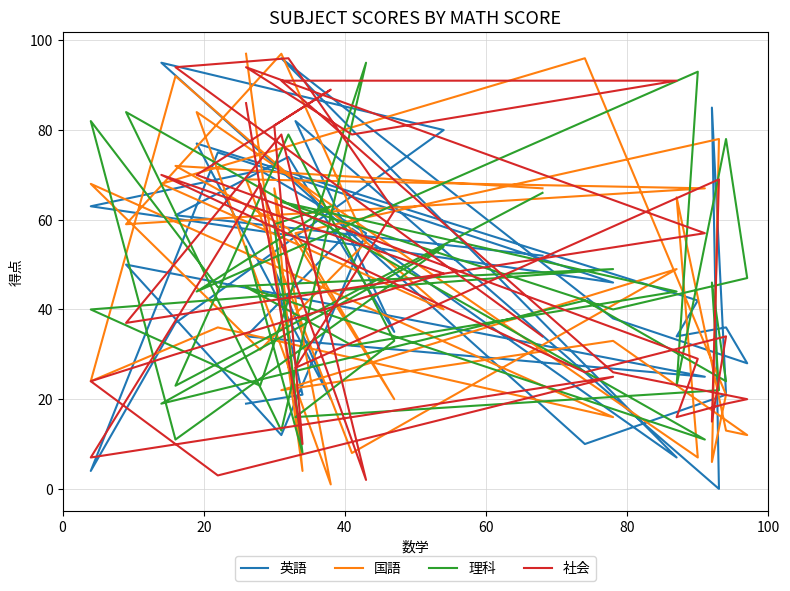

Is it true that 英語 equals 49 at 31?

False